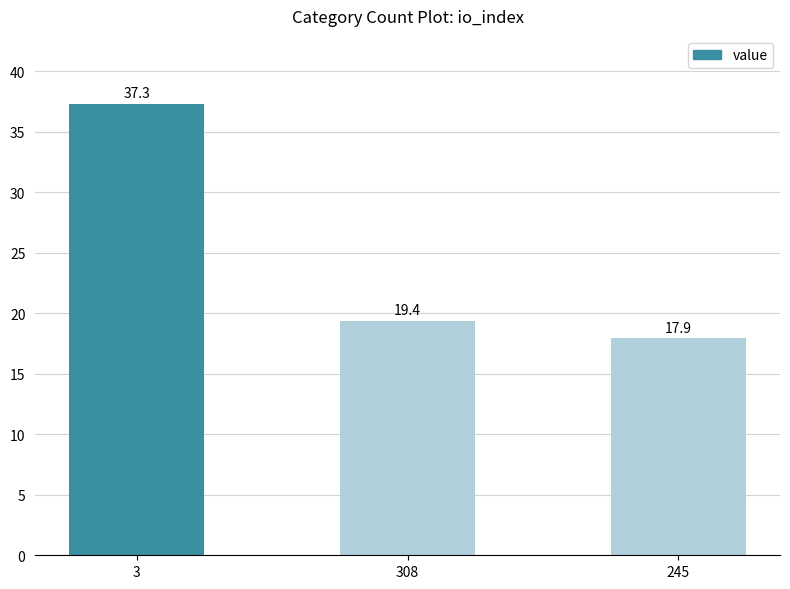

List the labels in order of value, smallest first.

245, 308, 3